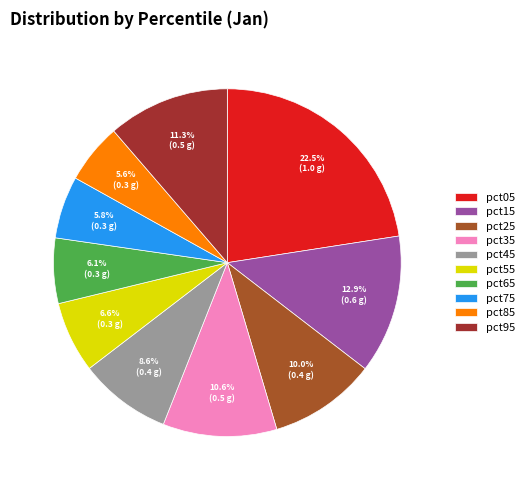

How many slices are in this pie chart?

10